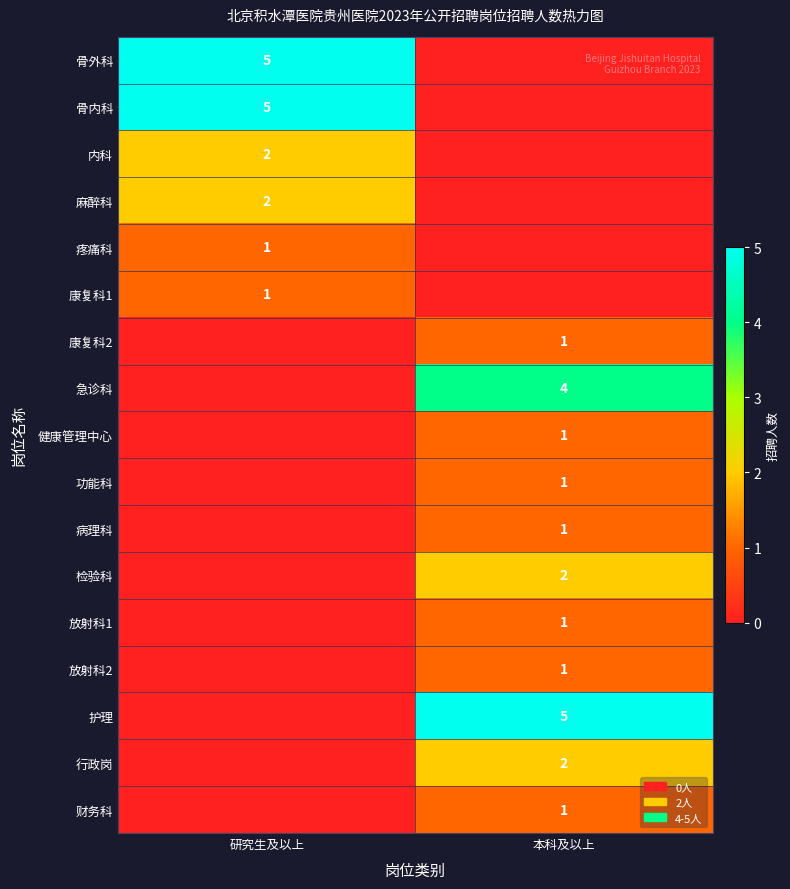

The value of 放射科2 at 本科及以上 is 1. True or false?

True